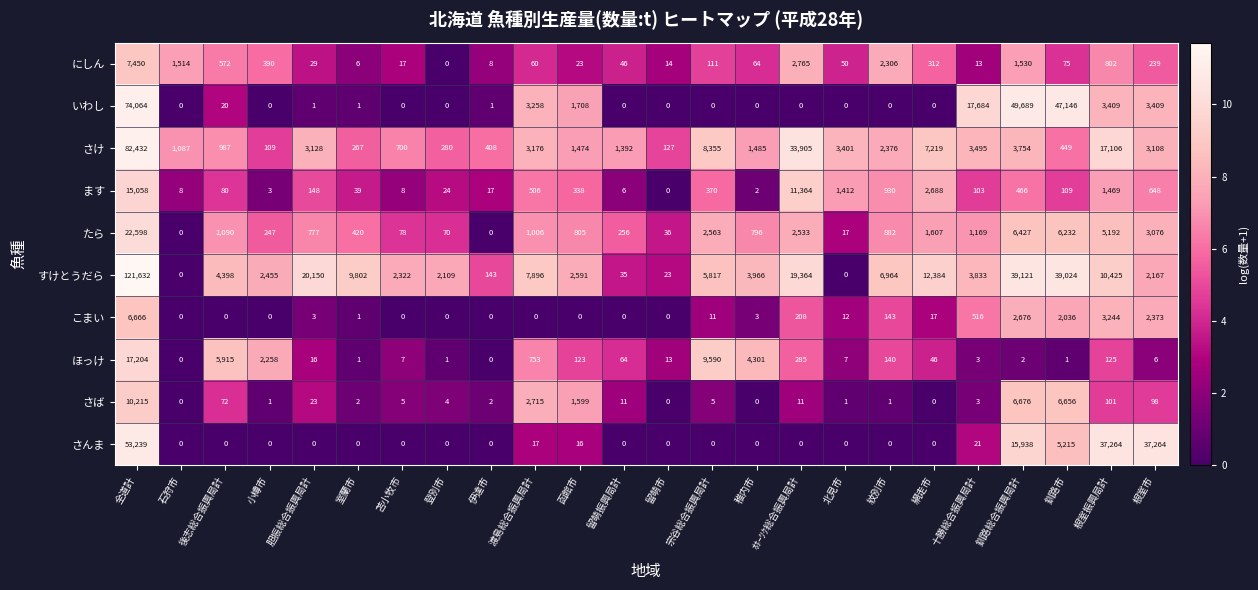

What is the difference between the maximum and minimum values in the いわし series?

74064